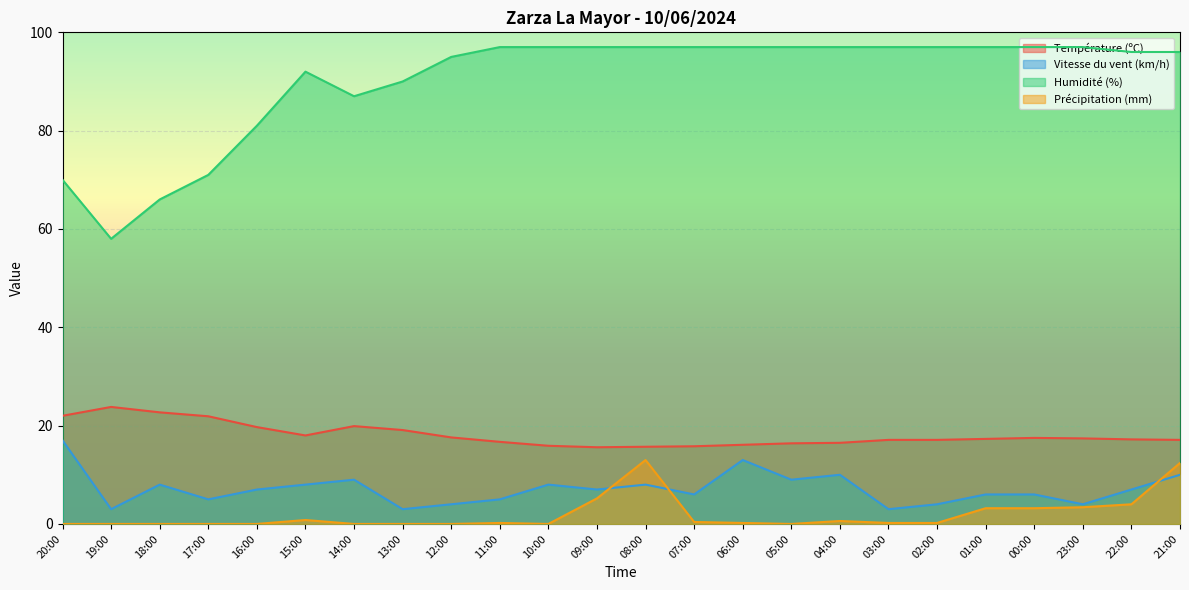

Where is Température (ºC) nearest to the value 19?

13:00